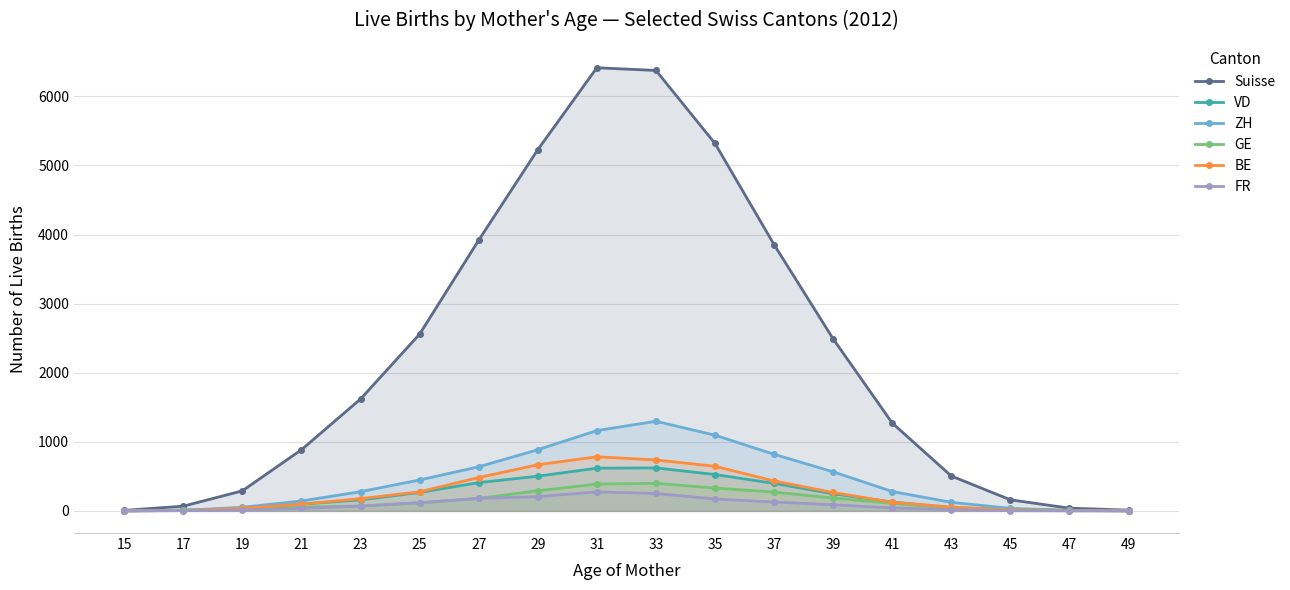

What is the sum of the VD values at 23 and 43?

205